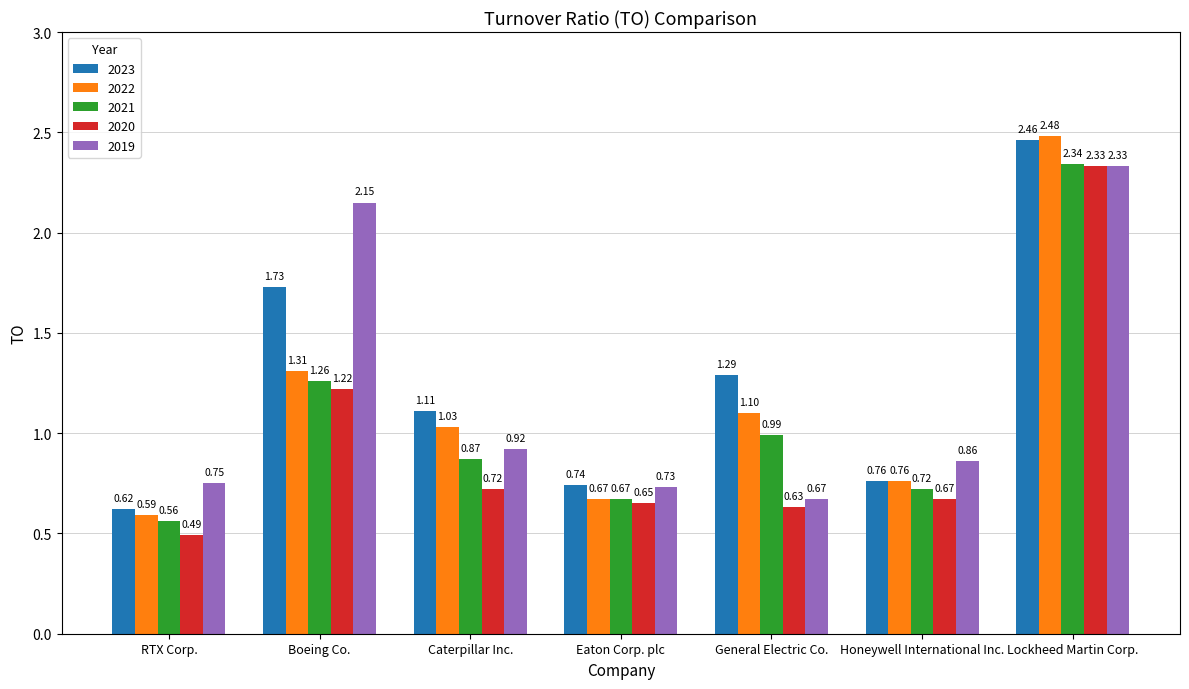

What position from the right is General Electric Co.?

3